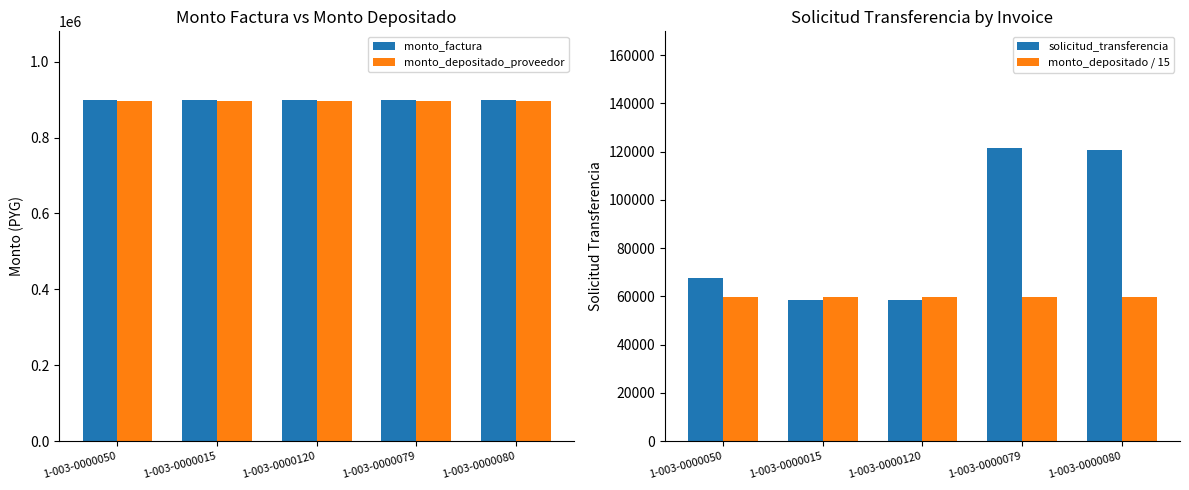

What position from the left is 1-003-0000120?

3